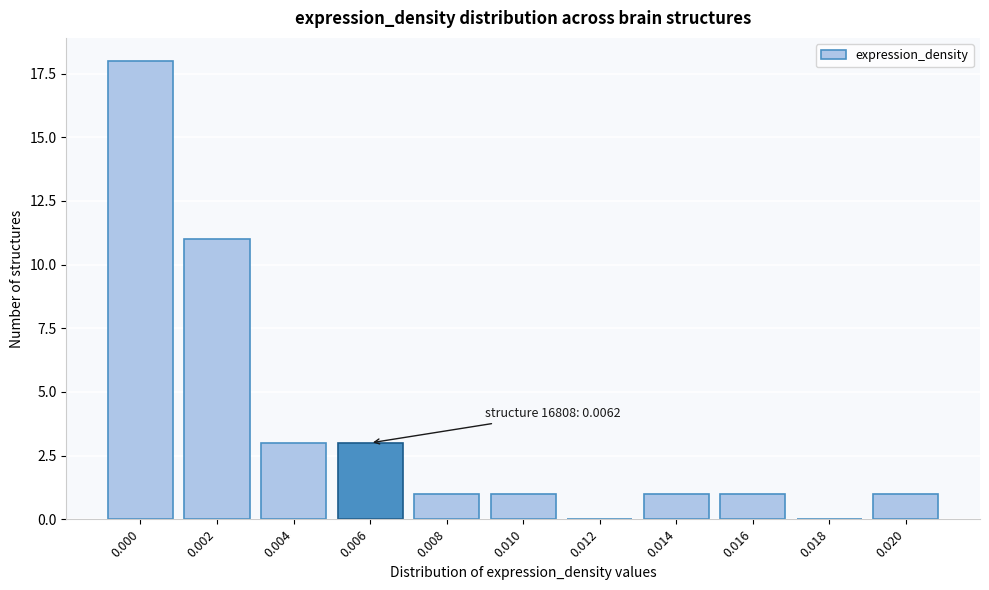

Reading left to right, transcribe all the data shown in this chart.

0.000=18	0.002=11	0.004=3	0.006=3	0.008=1	0.010=1	0.012=0	0.014=1	0.016=1	0.018=0	0.020=1